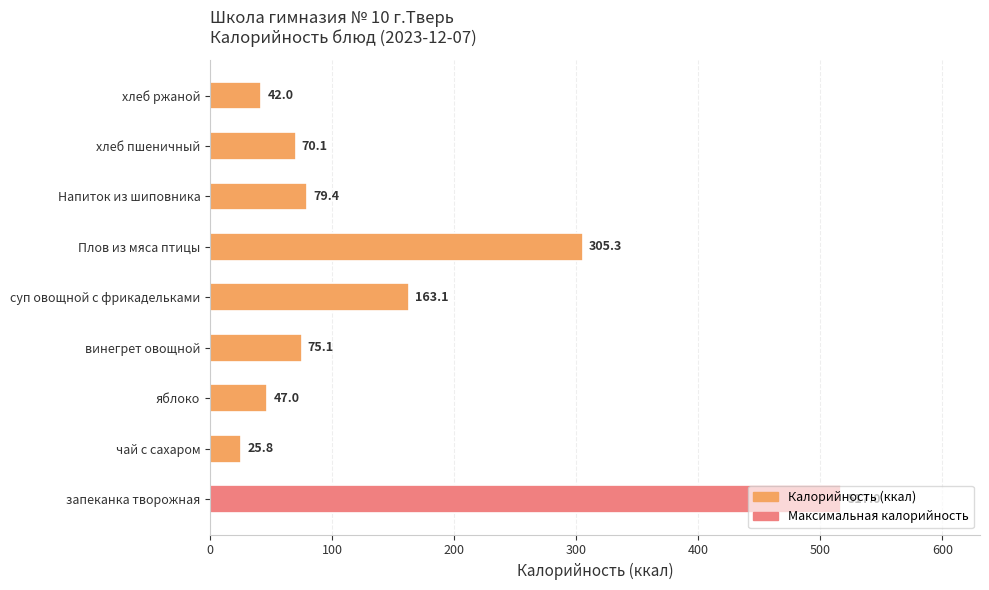

How many values are below 75?

4